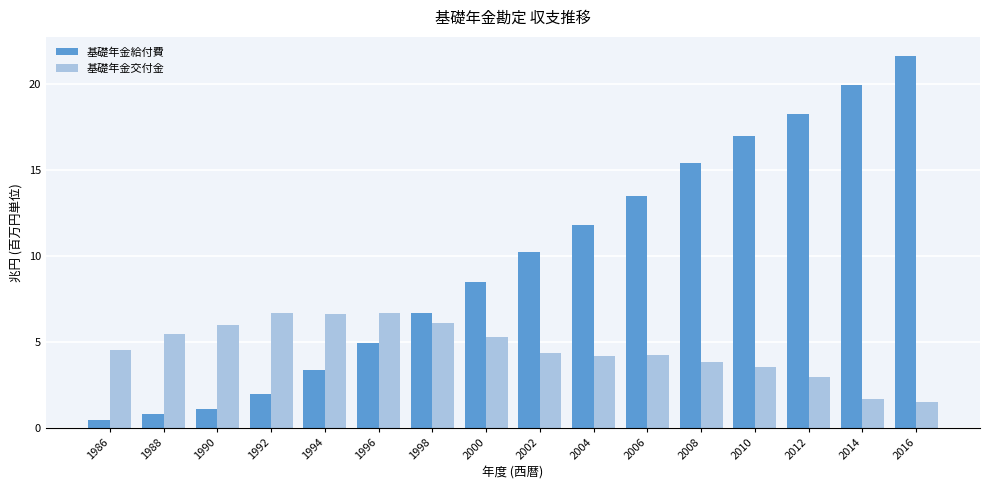

List the series in order of their overall mean, highest first.

基礎年金給付費, 基礎年金交付金